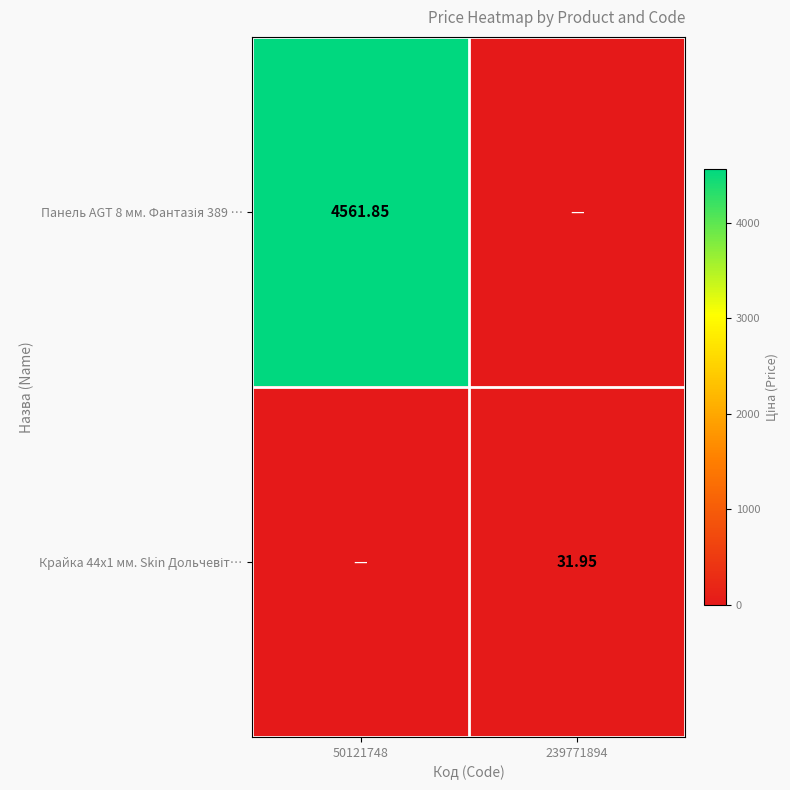

How many values in the Крайка 44x1 мм. Skin Дольчевіт… series exceed 31?

1